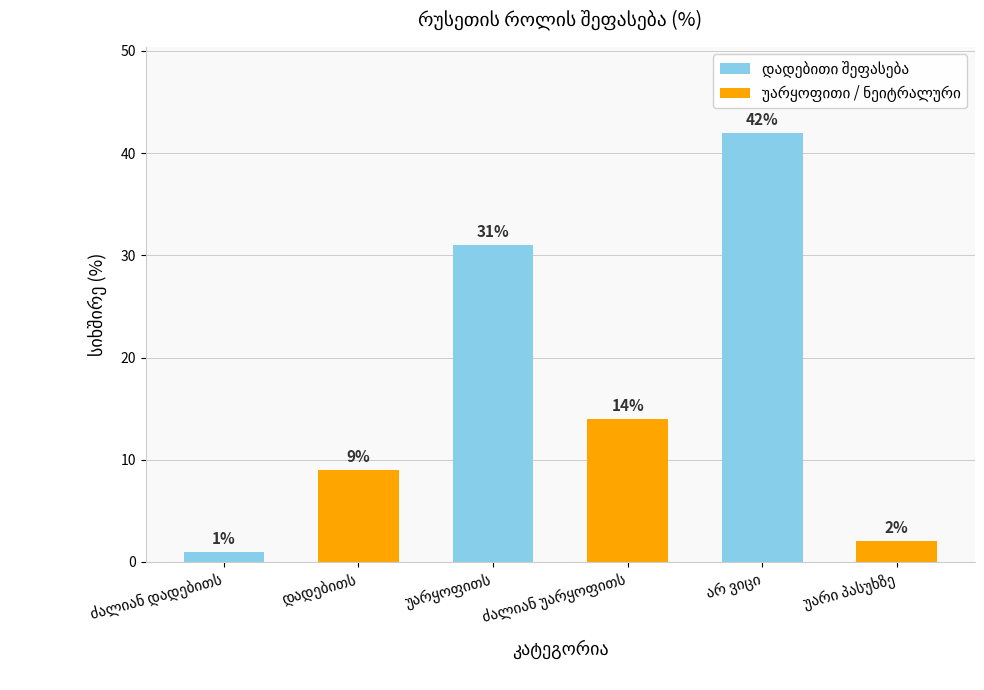

What is the value of the 1st bar from the left?

1